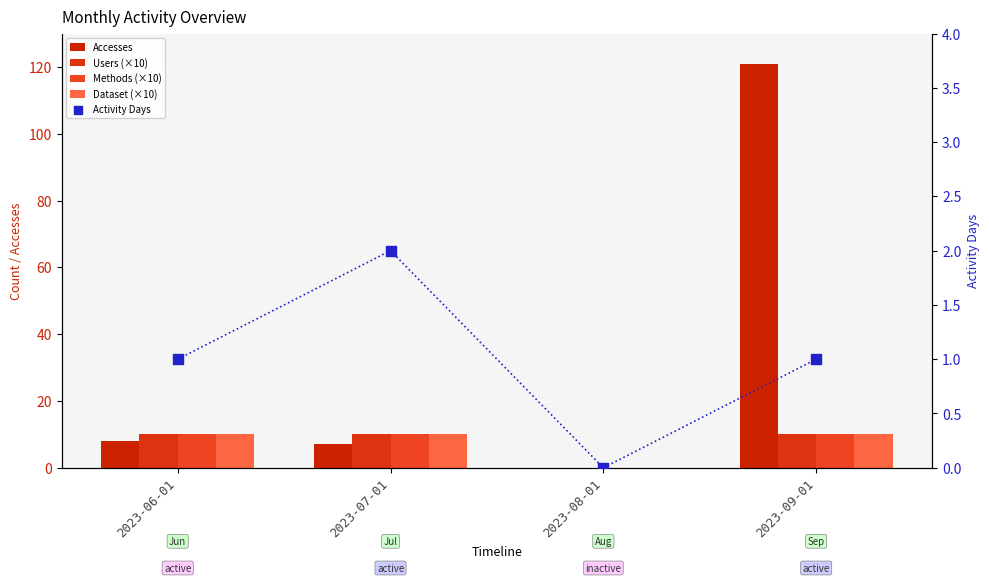

At how many categories does at least one series exceed 80?

1